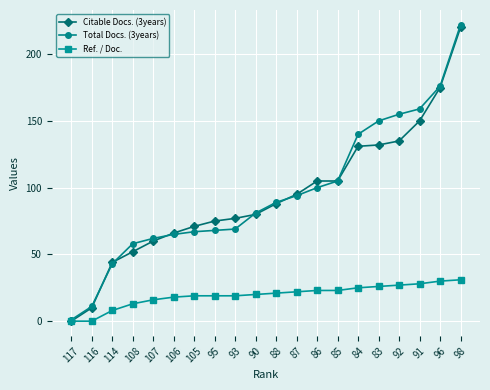

How many values in the Ref. / Doc. series are below 21?

10